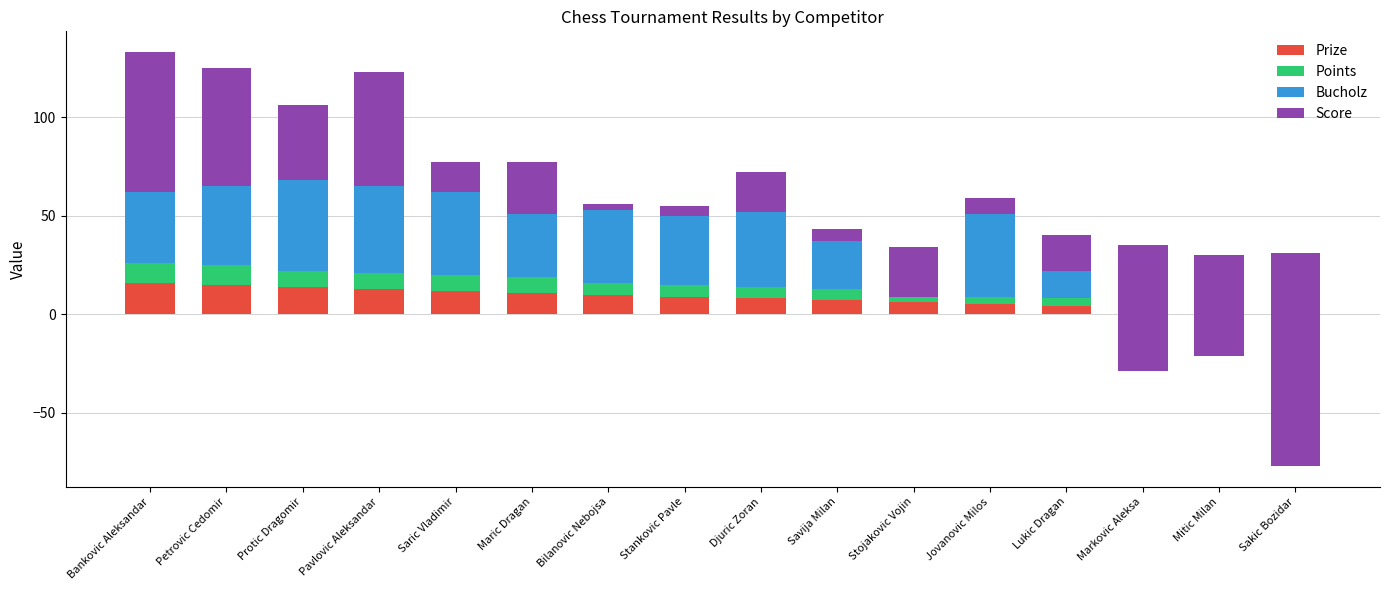

List the labels in order of Prize value, smallest first.

Sakic Bozidar, Mitic Milan, Markovic Aleksa, Lukic Dragan, Jovanovic Milos, Stojakovic Vojin, Savija Milan, Djuric Zoran, Stankovic Pavle, Bilanovic Nebojsa, Maric Dragan, Saric Vladimir, Pavlovic Aleksandar, Protic Dragomir, Petrovic Cedomir, Bankovic Aleksandar